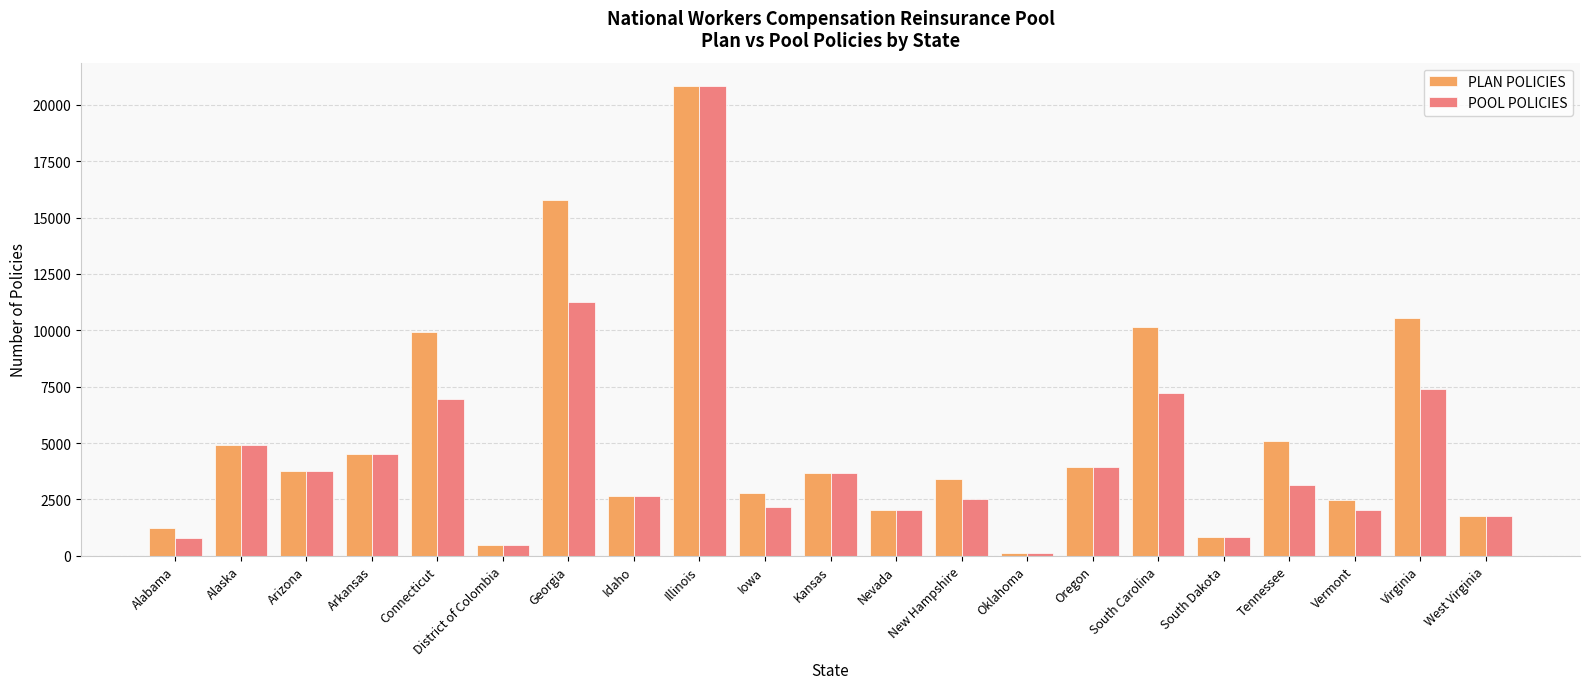

What is the highest value of the POOL POLICIES series?

20823